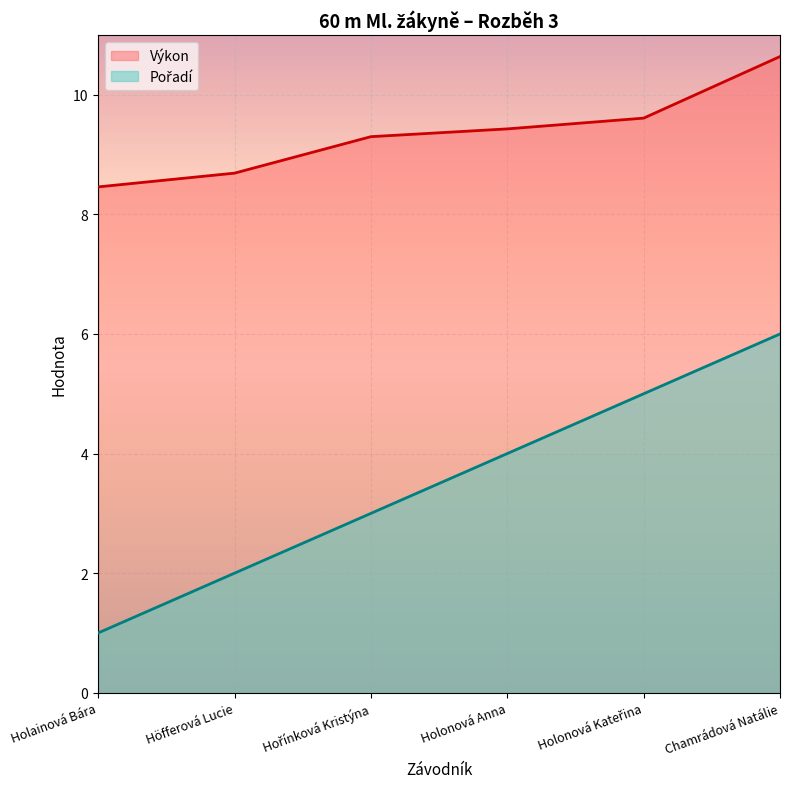

Which series has the largest range (max minus min)?

Pořadí